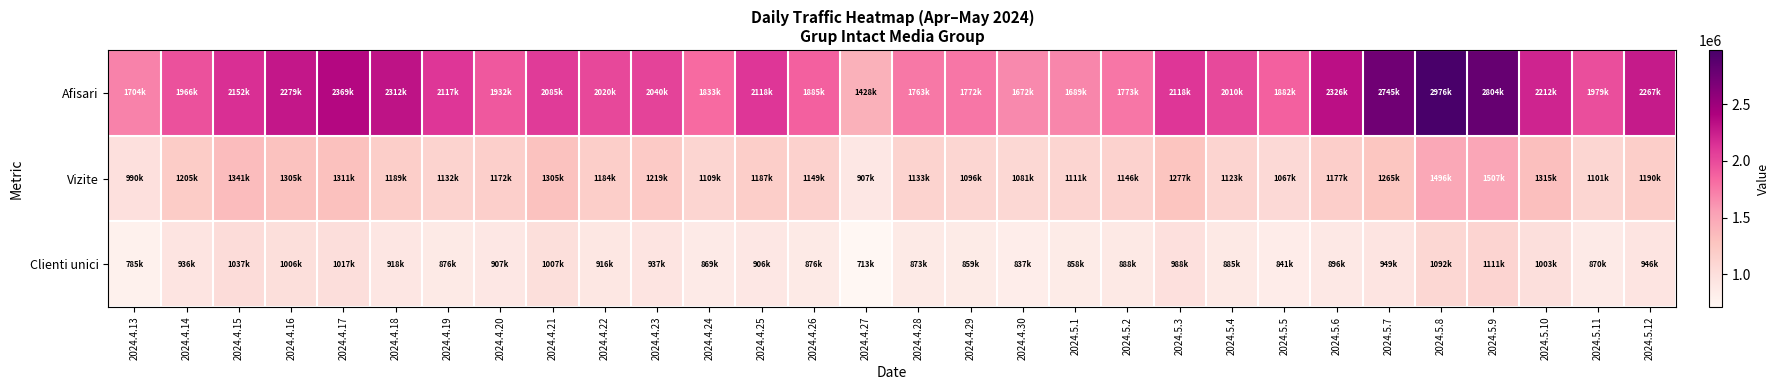

List the series in order of their peak value, lowest first.

Clienti unici, Vizite, Afisari